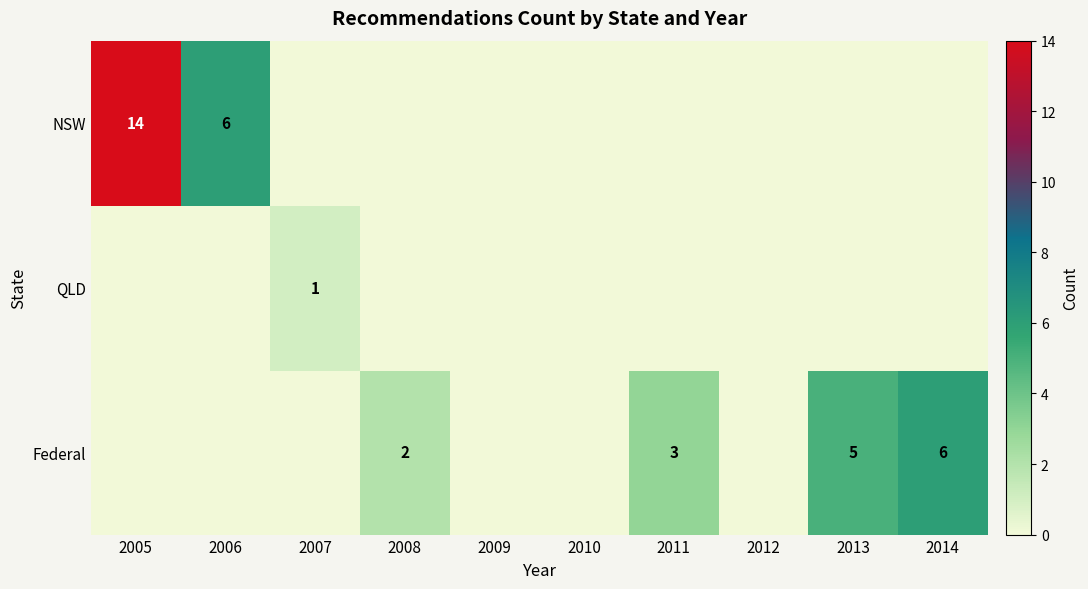

The value of Federal at 2008 is 2. True or false?

True